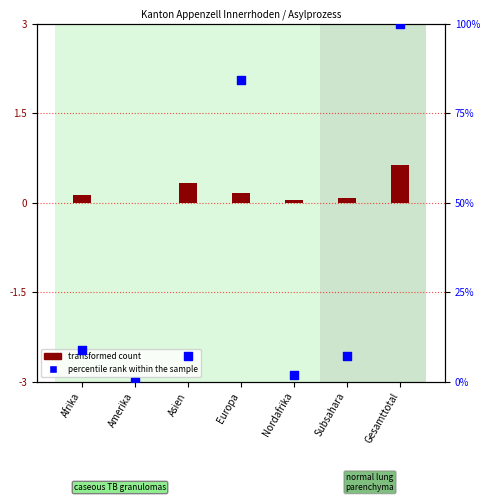

What are all the series names shown in the legend?

transformed count, percentile rank within the sample